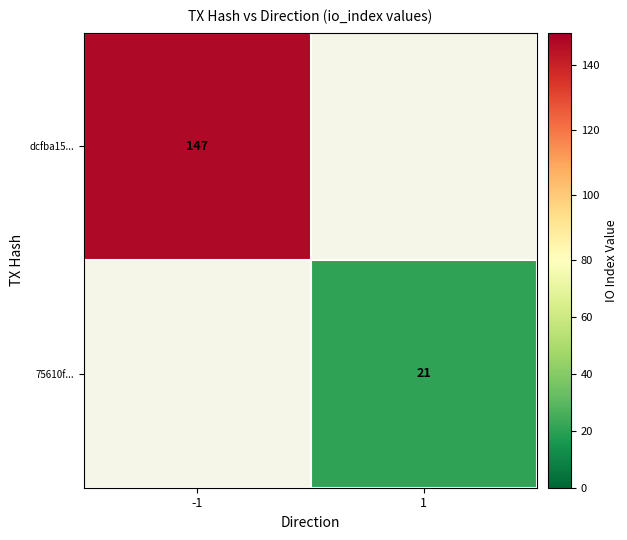

True or false: 75610f... has a value of 21 at 1.

True